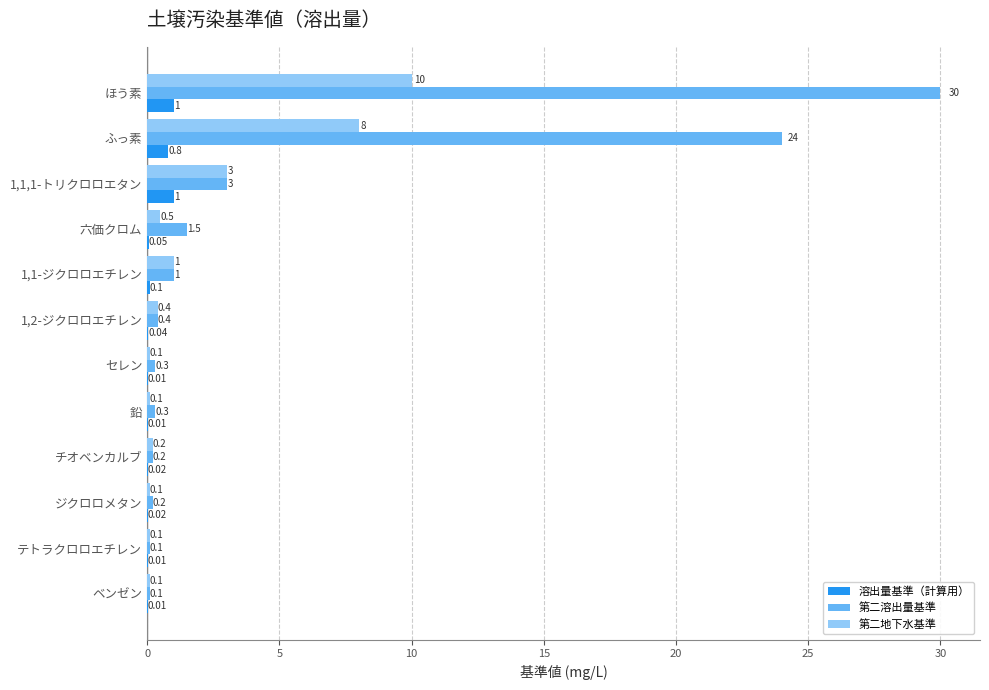

Which series changed the most between 鉛 and ほう素?

第二溶出量基準